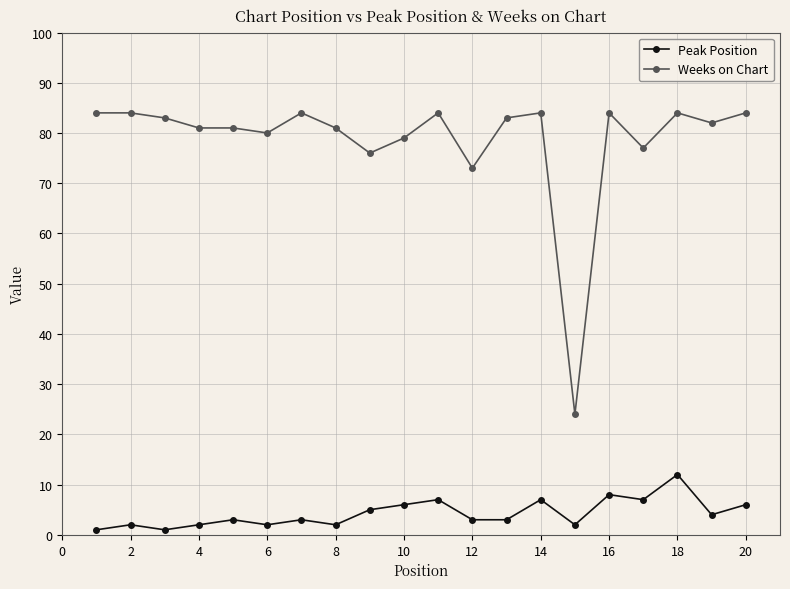

Does the chart have visible grid lines?

Yes